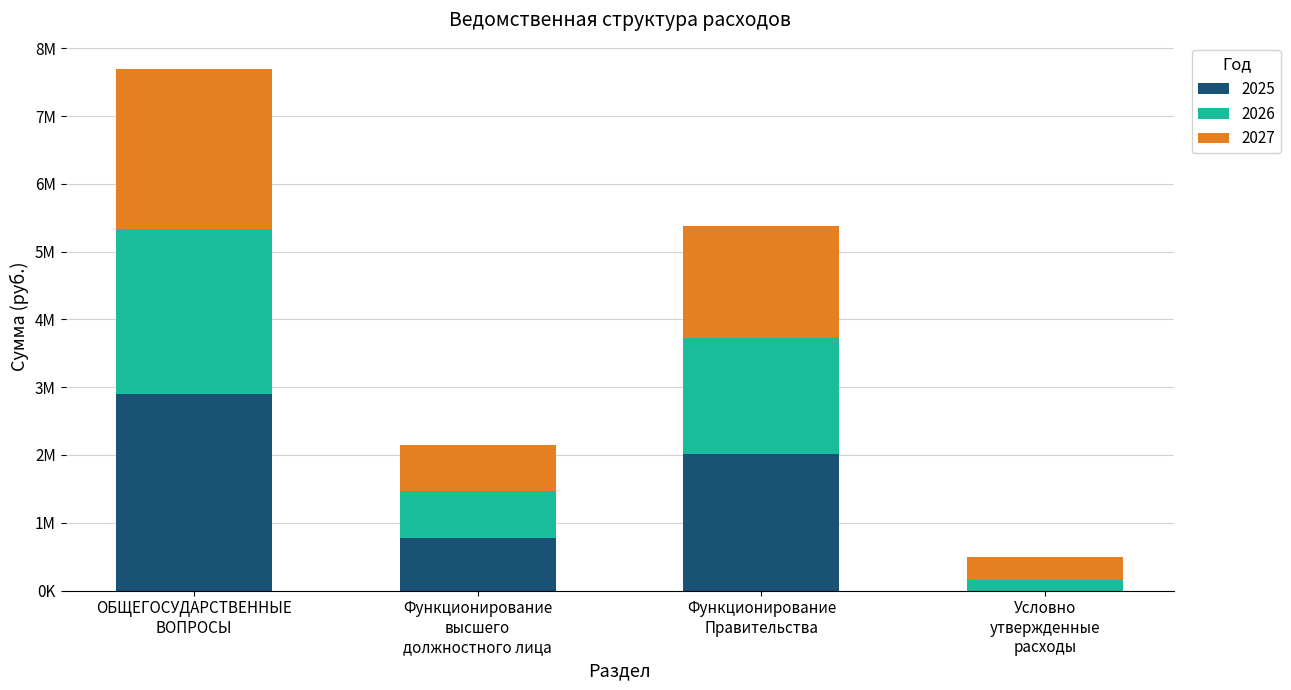

What are all the series names shown in the legend?

2025, 2026, 2027